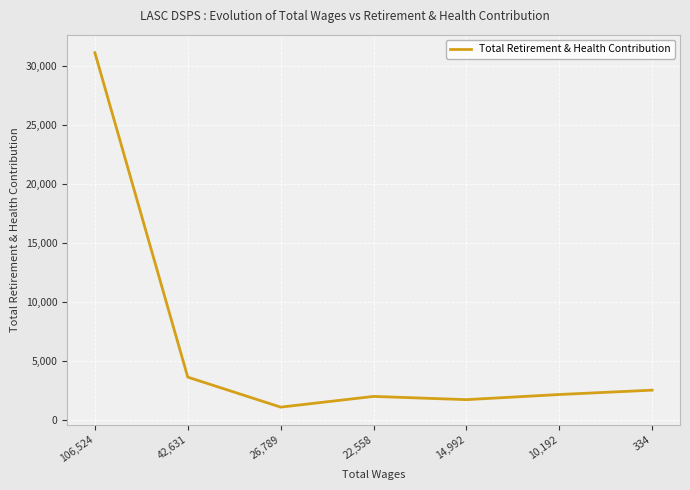

What is the difference between the maximum and minimum values?

30051